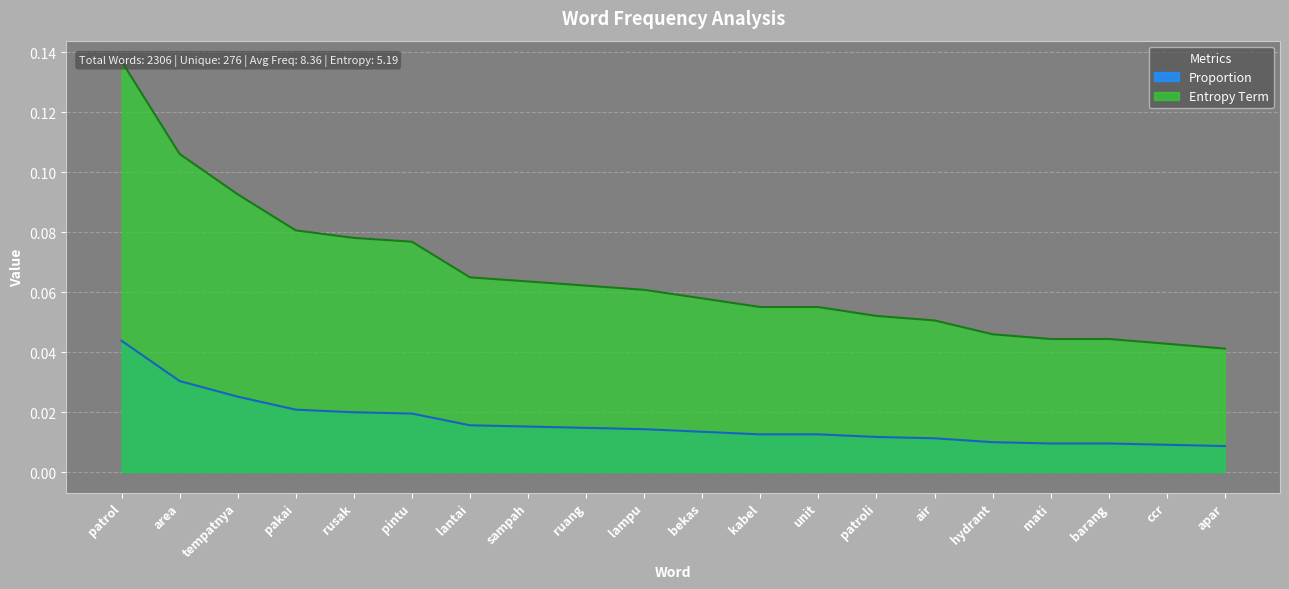

Which category has the highest value in the Proportion series?

patrol